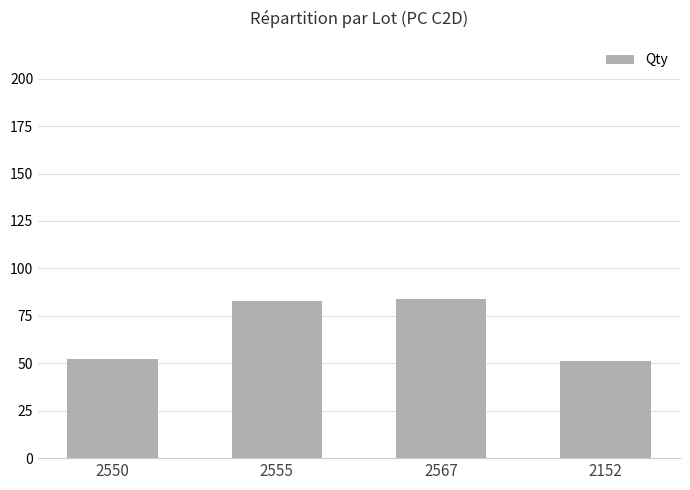

What is the ratio of the value at 2152 to the value at 2567?

0.6